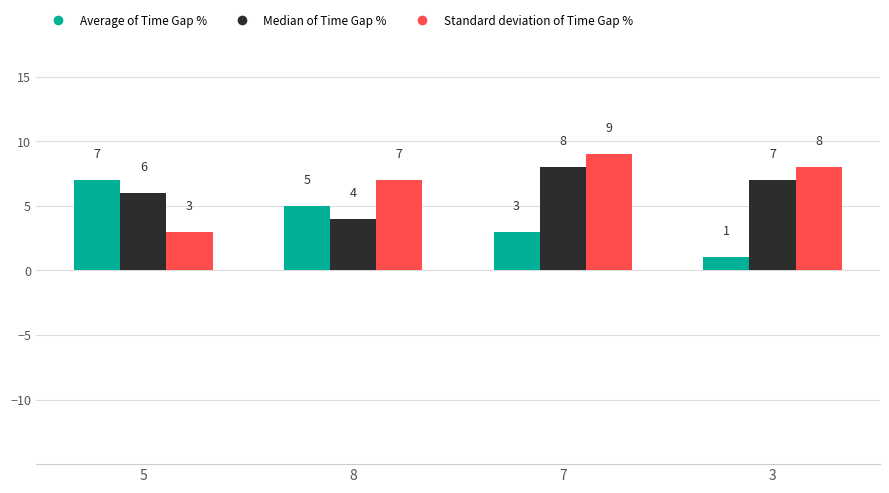

Is it true that Median of Time Gap % equals 4 at 8?

True